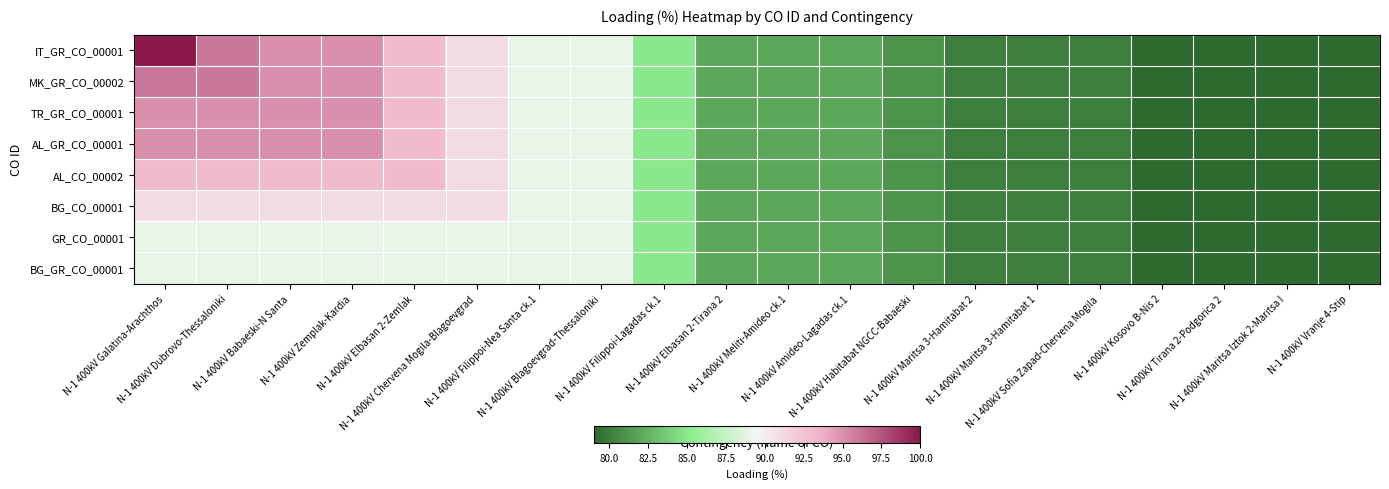

Rank the series by their maximum value, from lowest to highest.

GR_CO_00001, BG_GR_CO_00001, BG_CO_00001, AL_CO_00002, TR_GR_CO_00001, AL_GR_CO_00001, MK_GR_CO_00002, IT_GR_CO_00001